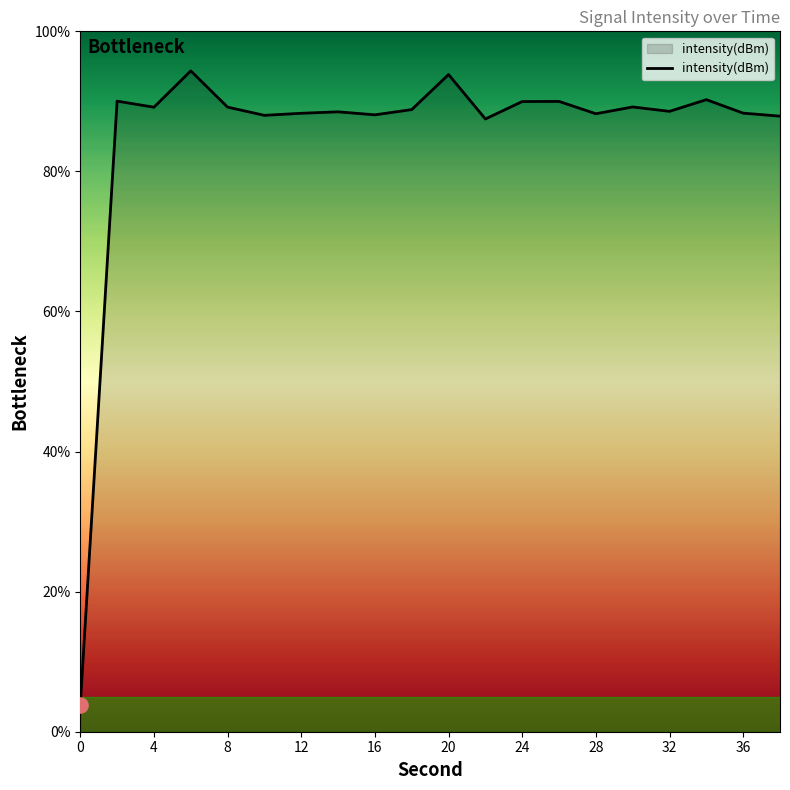

What is the smallest value displayed?

3.8